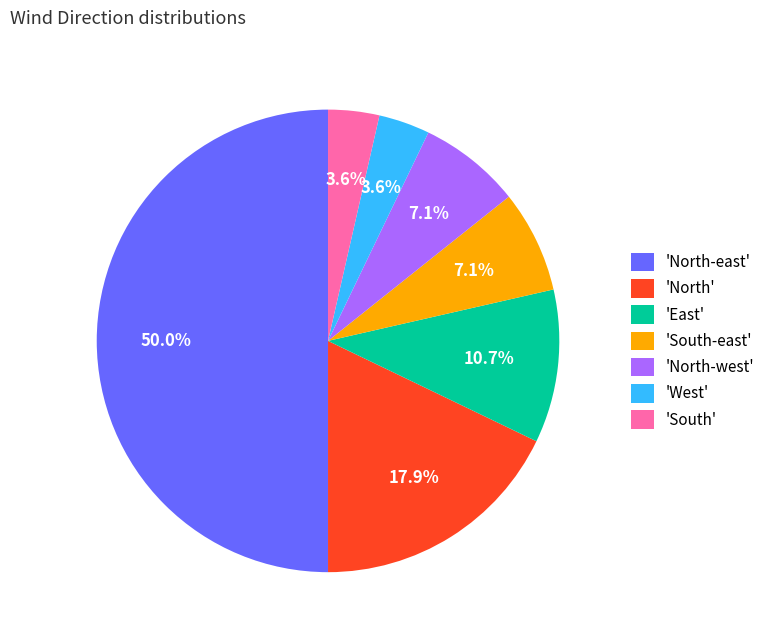

Which has a higher value, 'North-east' or 'West'?

'North-east'